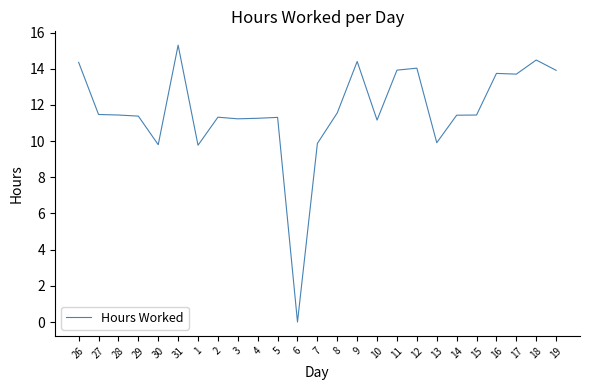

How many values are below 11?

5